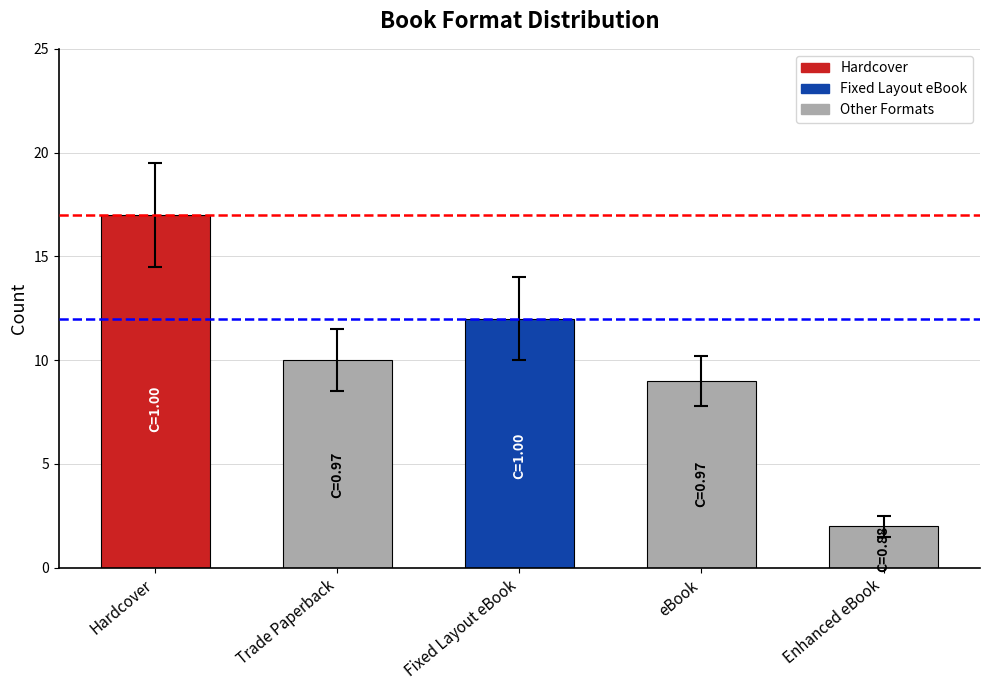

What is the value of the 5th bar from the left?

2